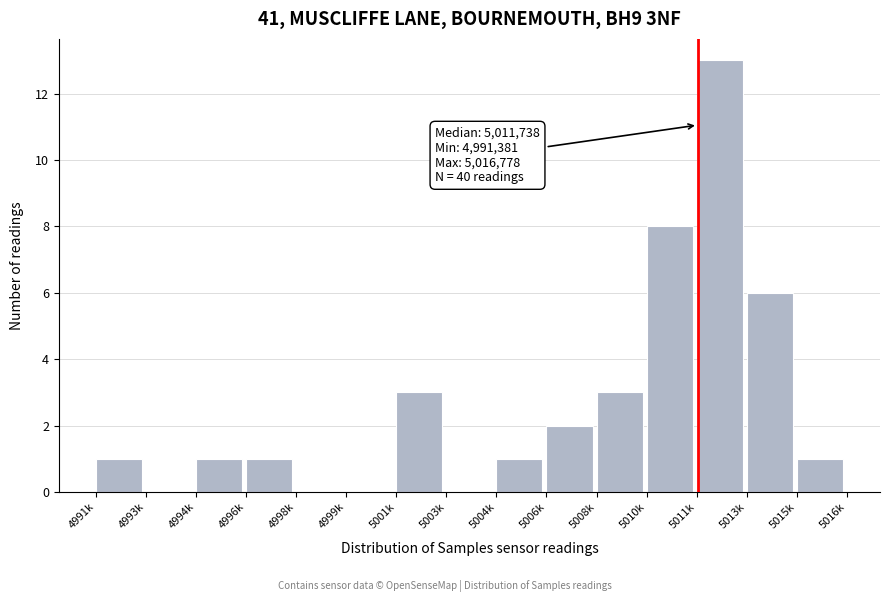

Reading right to left, extract all data points from this chart.

5015k=1	5013k=6	5011k=13	5010k=8	5008k=3	5006k=2	5004k=1	5003k=0	5001k=3	4999k=0	4998k=0	4996k=1	4994k=1	4993k=0	4991k=1